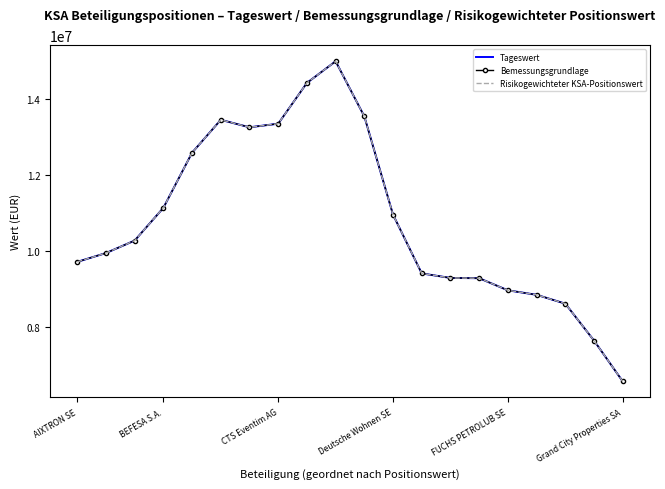

True or false: Bemessungsgrundlage has more than 2 interior local peaks.

False